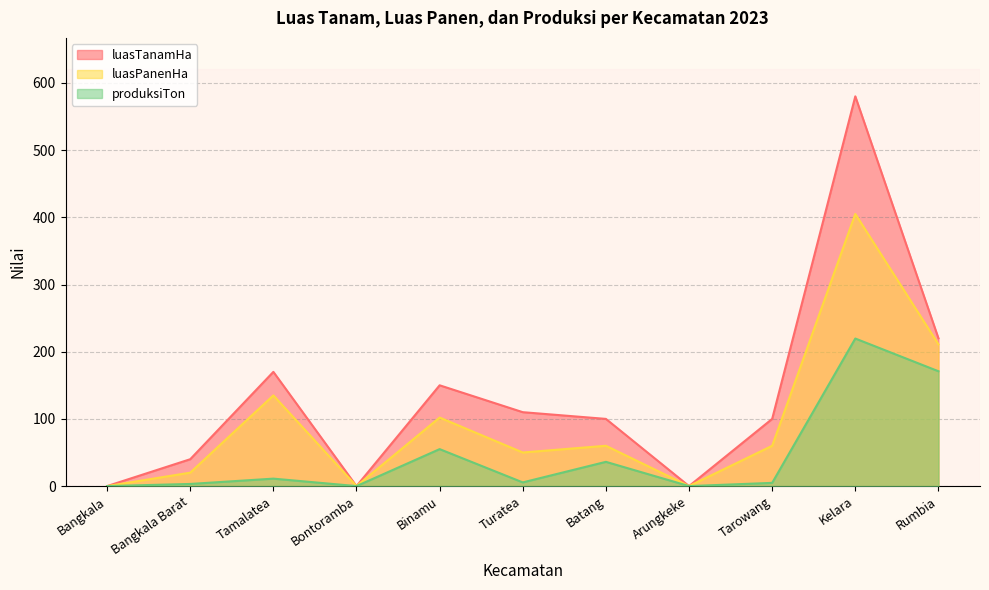

At which category does the chart reach its peak across all series?

Kelara